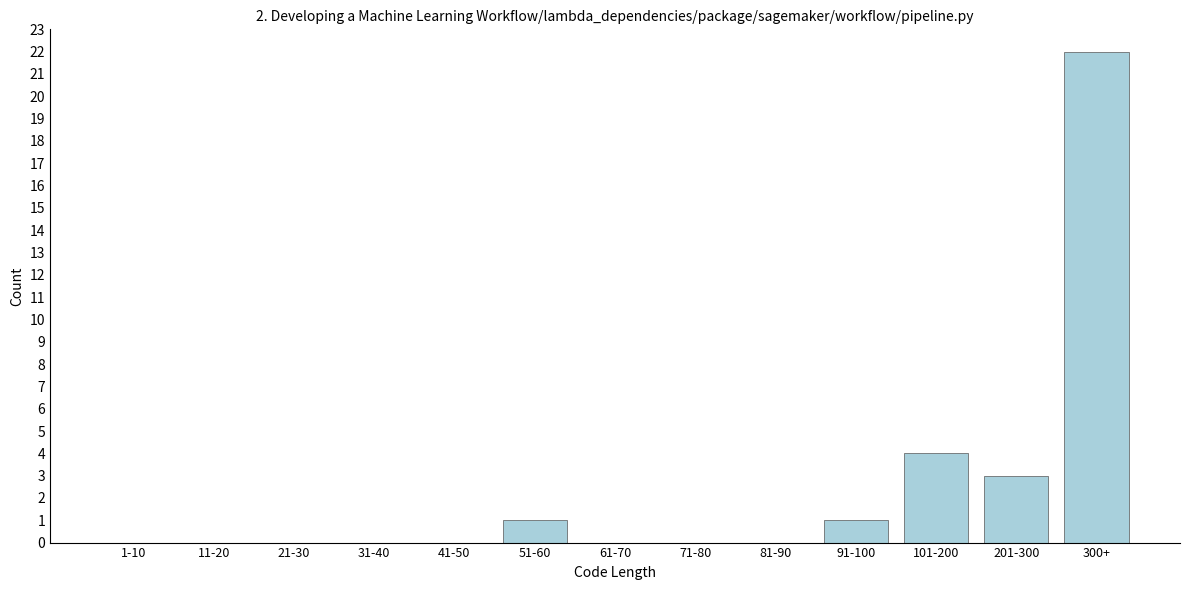

Reading right to left, list all the values displayed in this chart.

300+=22	201-300=3	101-200=4	91-100=1	81-90=0	71-80=0	61-70=0	51-60=1	41-50=0	31-40=0	21-30=0	11-20=0	1-10=0